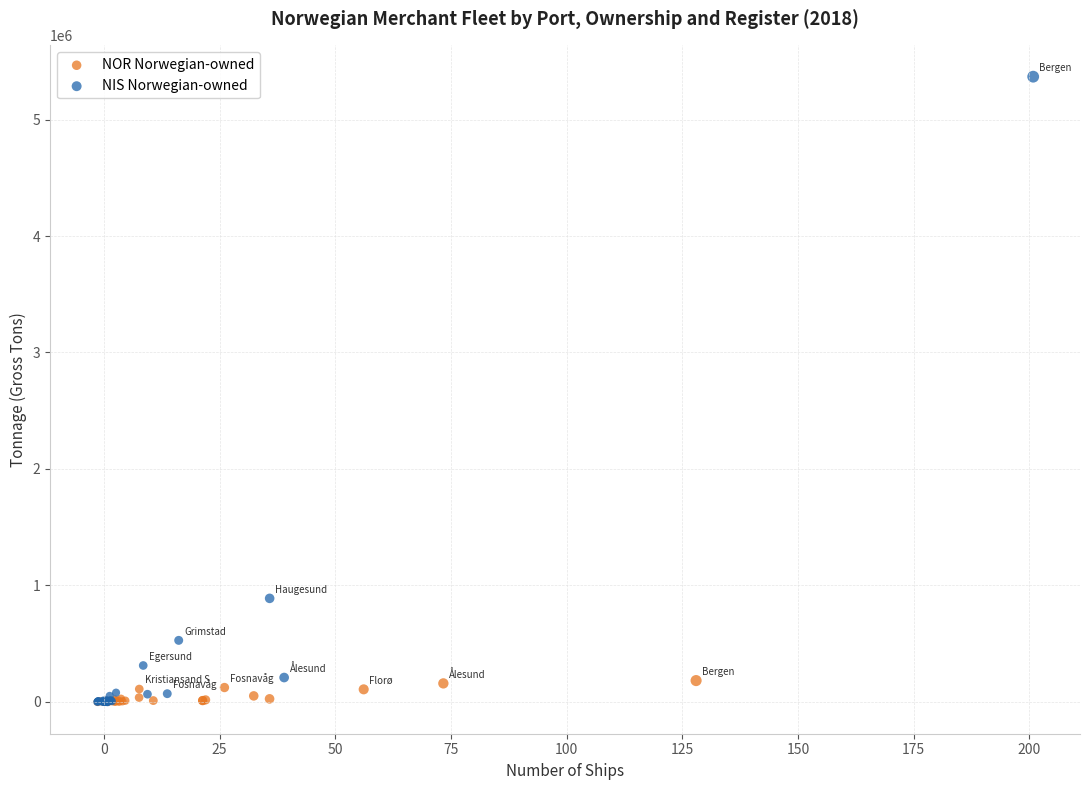

What are all the series names shown in the legend?

NOR Norwegian-owned, NIS Norwegian-owned